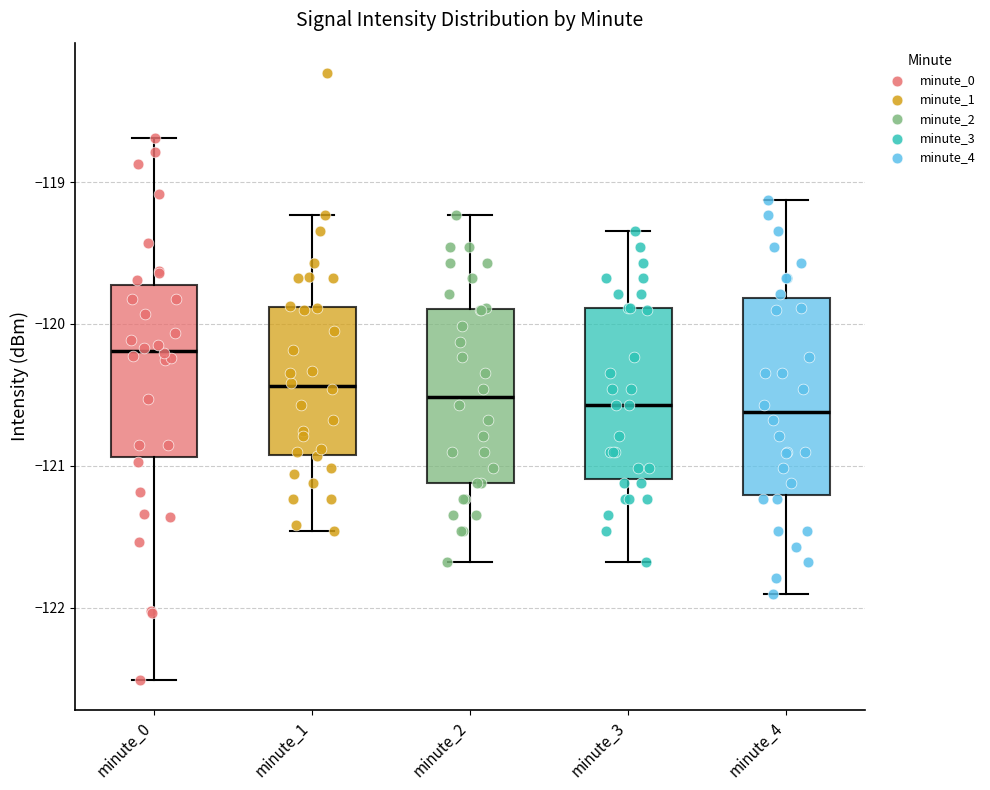

Reading left to right, read every box against the y-axis: the position of its median line, the range the box covers, and the ends of its whiskers. The values are not printed on the chart, so give them approximately, as read against the axis.

minute_0: median -120.2, box -120.9 to -119.7, whiskers -122.5 to -118.7
minute_1: median -120.4, box -120.9 to -119.9, whiskers -121.5 to -119.2
minute_2: median -120.5, box -121.1 to -119.9, whiskers -121.7 to -119.2
minute_3: median -120.6, box -121.1 to -119.9, whiskers -121.7 to -119.3
minute_4: median -120.6, box -121.2 to -119.8, whiskers -121.9 to -119.1